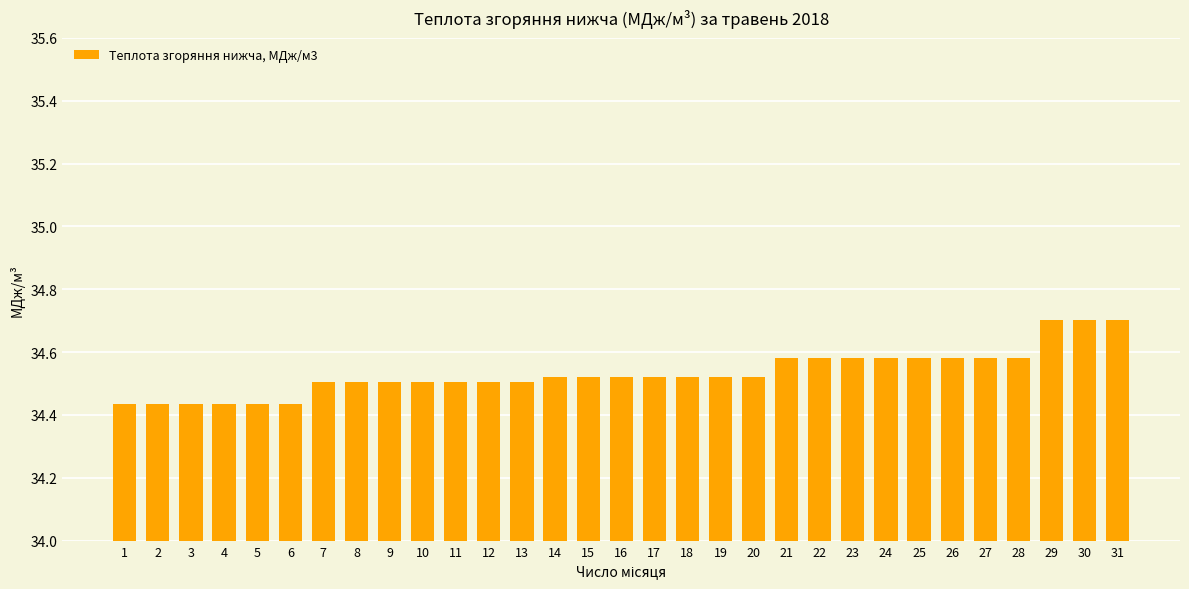

What is the change in value from 5 to 18?

+0.1